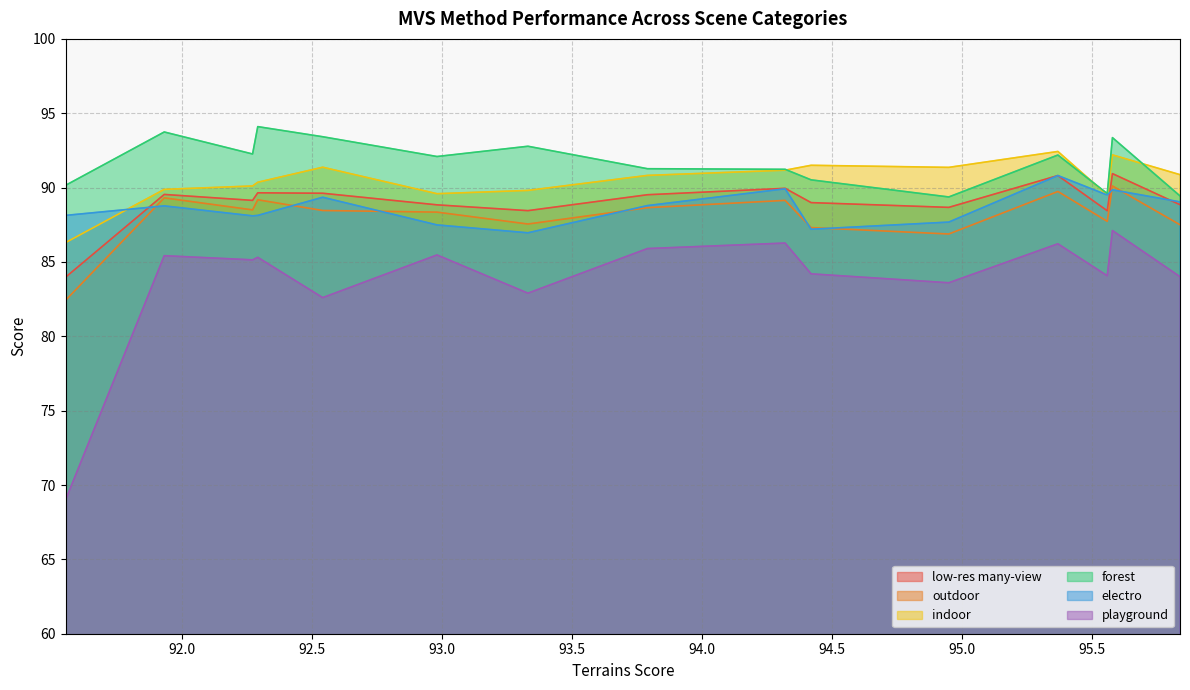

Which series changed the most between 95.84 and 95.58?

forest